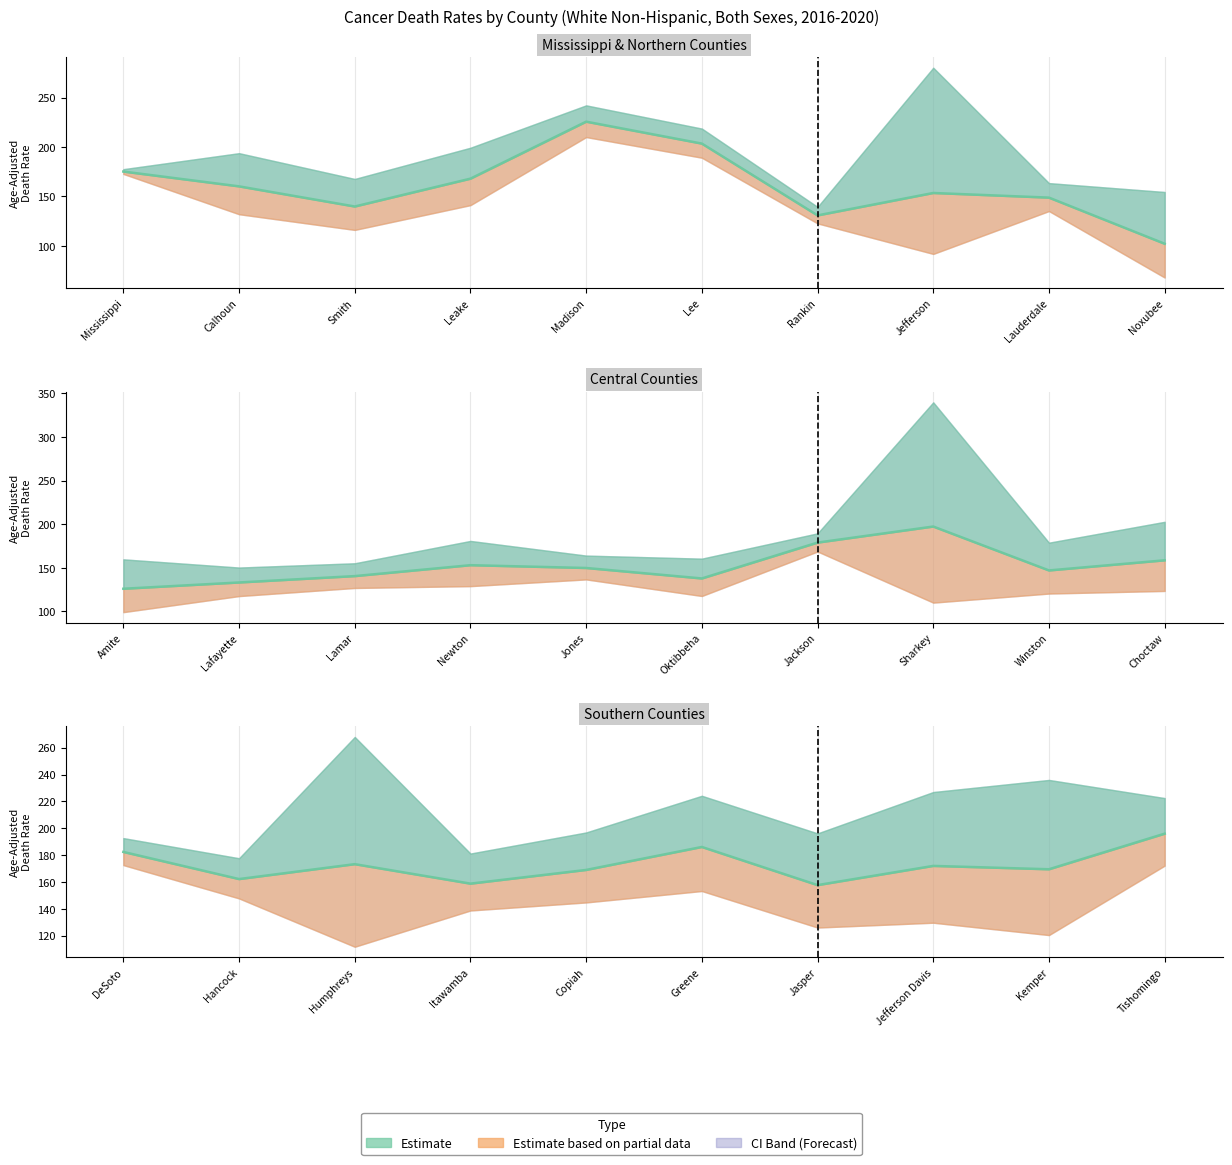

How many lines are shown in the chart?

3